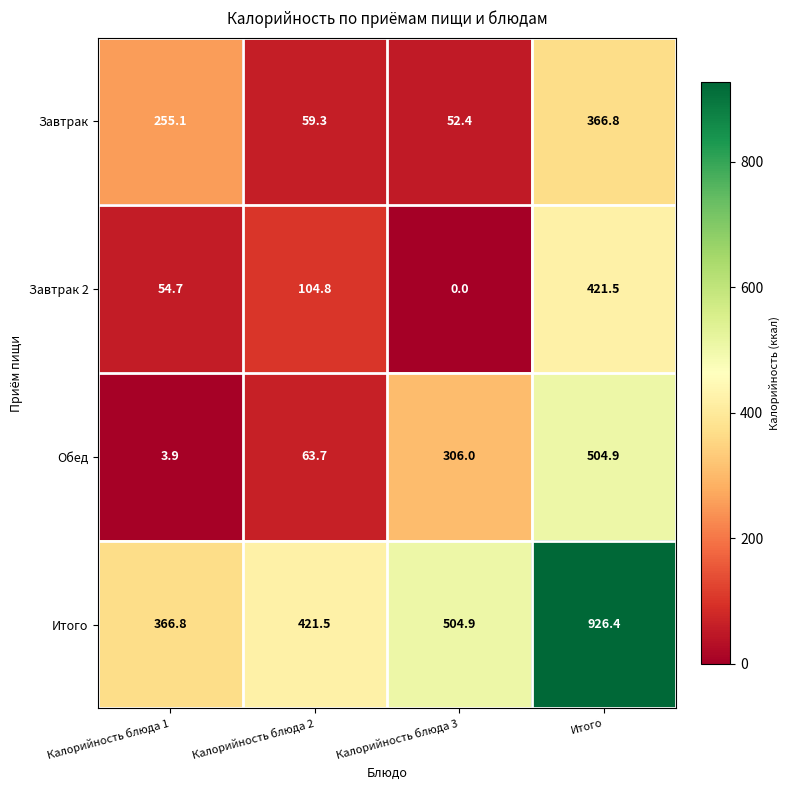

Reading left to right, list all the values displayed in this chart.

Завтрак: Калорийность блюда 1=255.1	Калорийность блюда 2=59.3	Калорийность блюда 3=52.4	Итого=366.8
Завтрак 2: Калорийность блюда 1=54.7	Калорийность блюда 2=104.8	Калорийность блюда 3=0.0	Итого=421.5
Обед: Калорийность блюда 1=3.9	Калорийность блюда 2=63.7	Калорийность блюда 3=306.0	Итого=504.9
Итого: Калорийность блюда 1=366.8	Калорийность блюда 2=421.5	Калорийность блюда 3=504.9	Итого=926.4